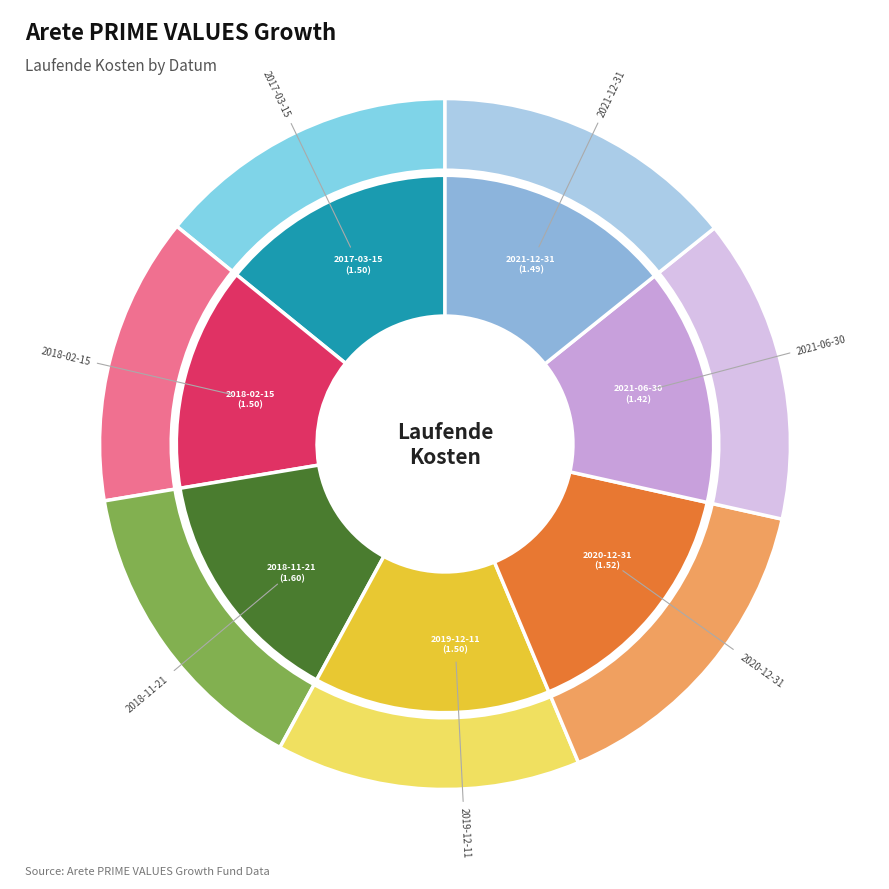

To the nearest percent, what portion does 2018-02-15 represent?

14%